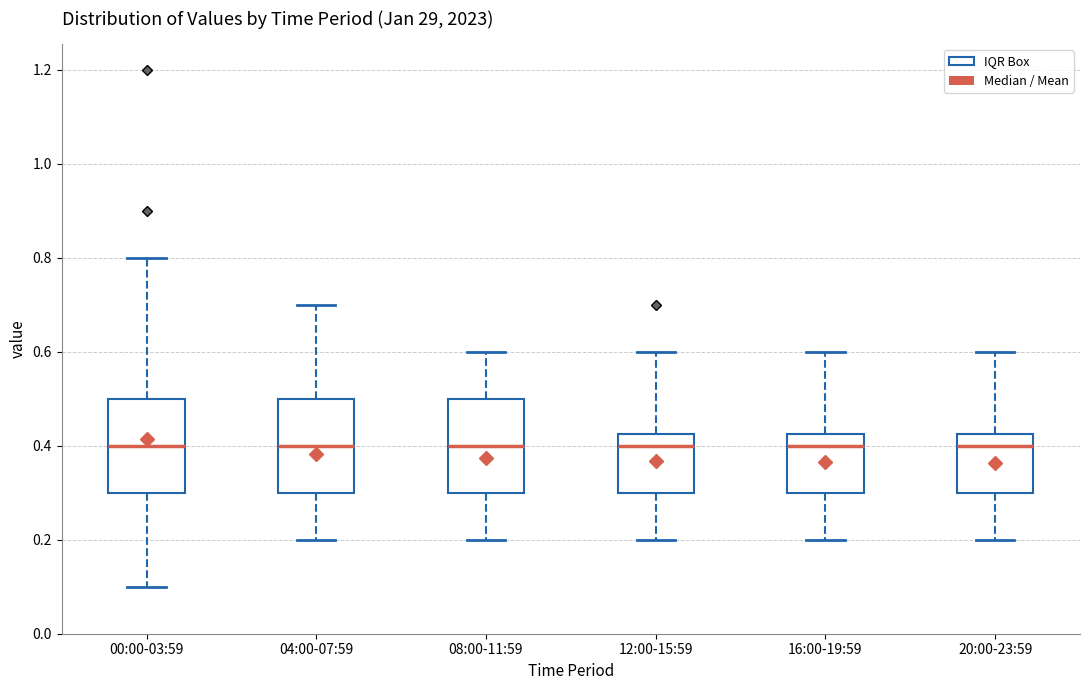

Reading left to right, transcribe this box plot: for each box, give where its median line is, the range the box spans, and where its two whiskers end, as read against the y-axis. The values are not printed on the chart, so give them approximately, as read against the axis.

00:00-03:59: median 0.40, box 0.30 to 0.50, whiskers 0.10 to 0.80
04:00-07:59: median 0.40, box 0.30 to 0.50, whiskers 0.20 to 0.70
08:00-11:59: median 0.40, box 0.30 to 0.50, whiskers 0.20 to 0.60
12:00-15:59: median 0.40, box 0.30 to 0.42, whiskers 0.20 to 0.60
16:00-19:59: median 0.40, box 0.30 to 0.42, whiskers 0.20 to 0.60
20:00-23:59: median 0.40, box 0.30 to 0.42, whiskers 0.20 to 0.60